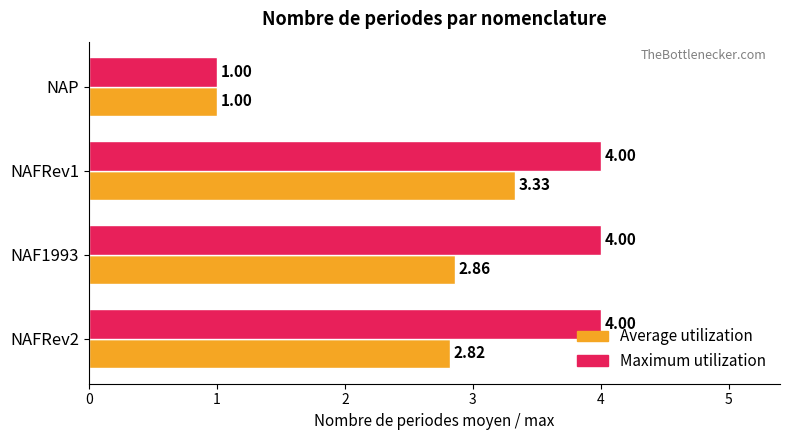

Where is Maximum utilization nearest to the value 2?

NAP